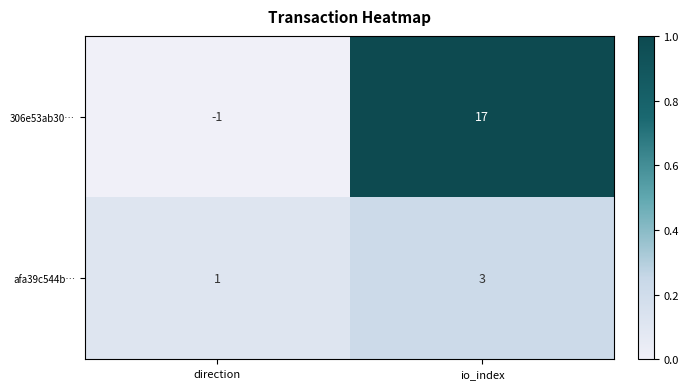

Reading right to left, list all the values displayed in this chart.

306e53ab30…: 17	-1
afa39c544b…: 3	1